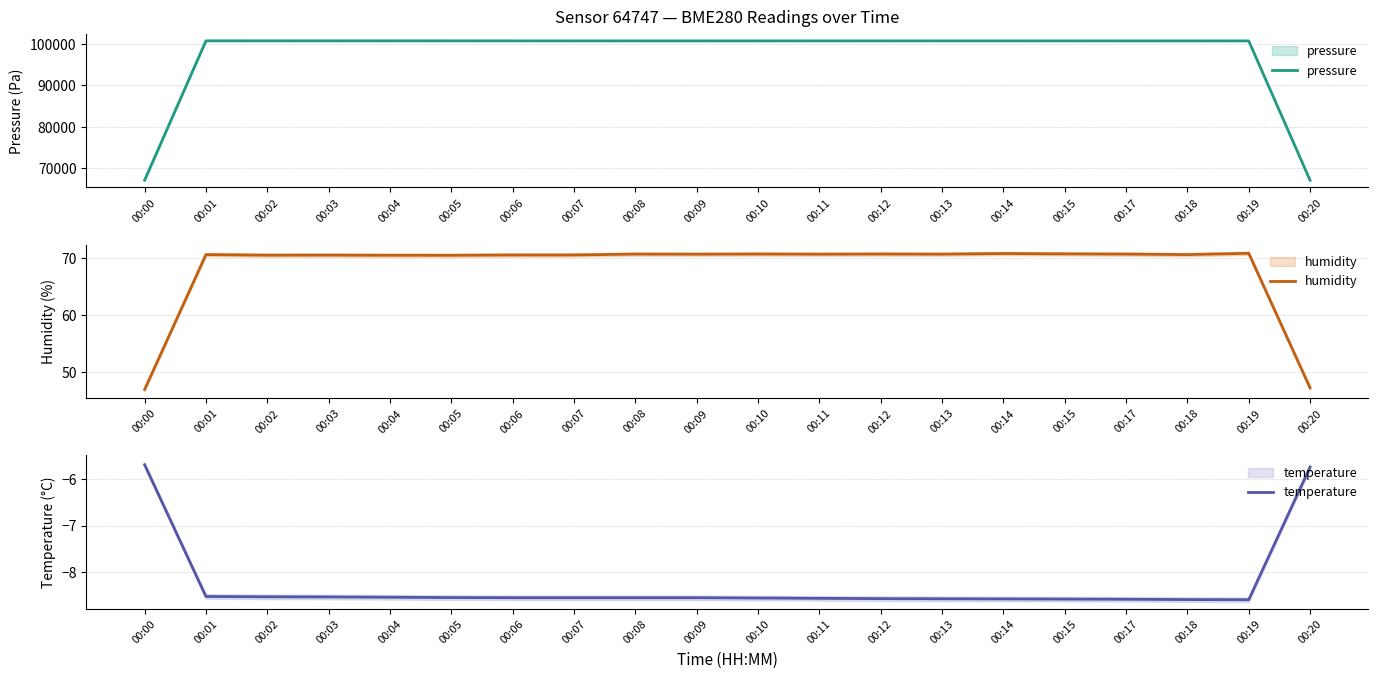

Which category has the lowest value in the humidity series?

00:00